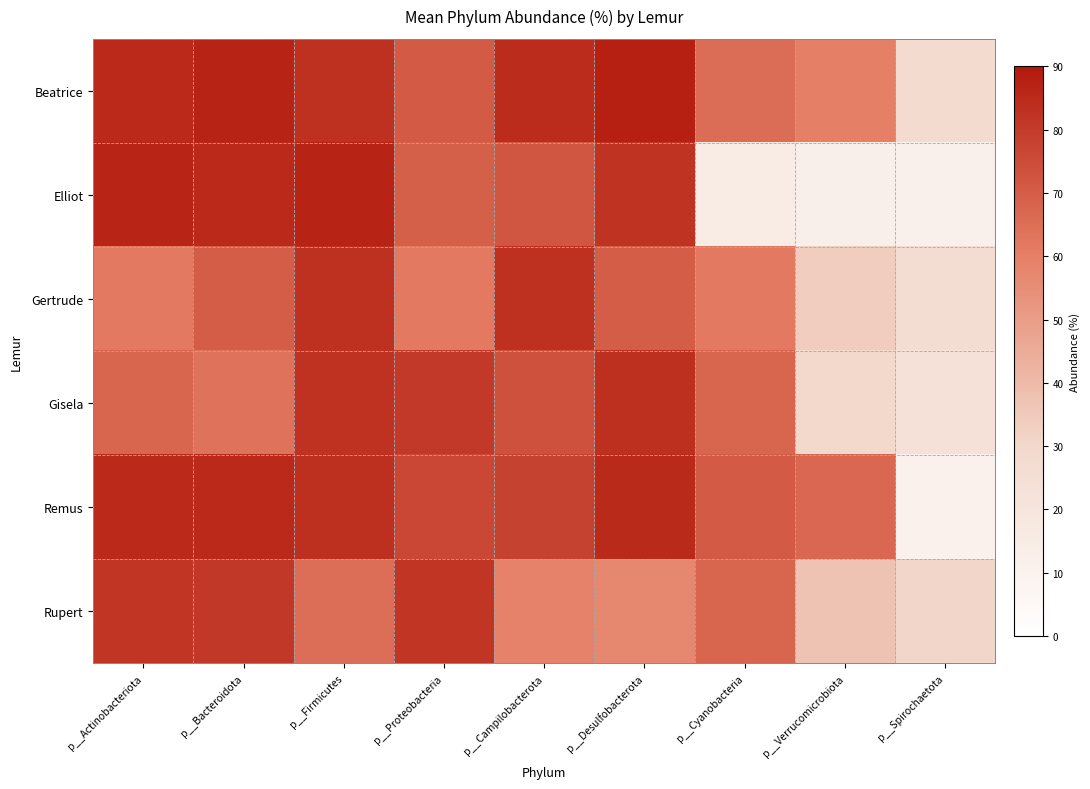

Which has a higher value, p__Bacteroidota or p__Actinobacteriota?

p__Bacteroidota